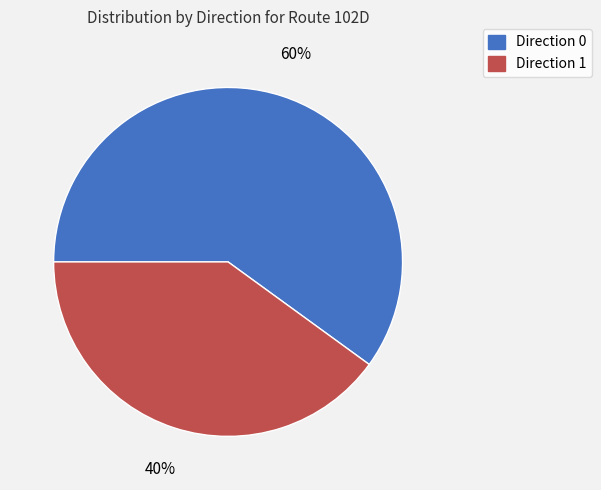

Do Direction 0 and Direction 1 together represent more than half of the pie?

Yes